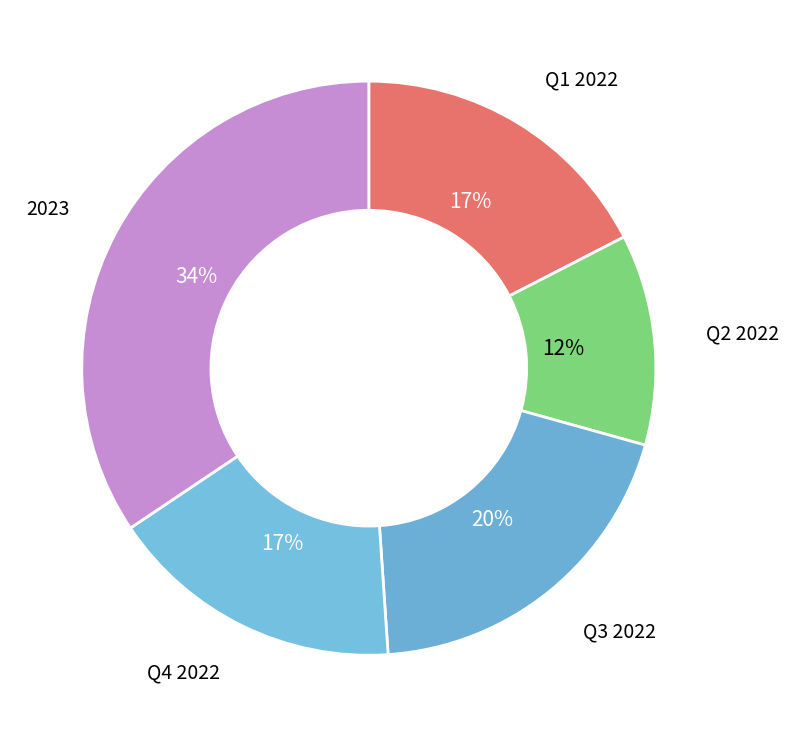

How many segments does this pie chart have?

5